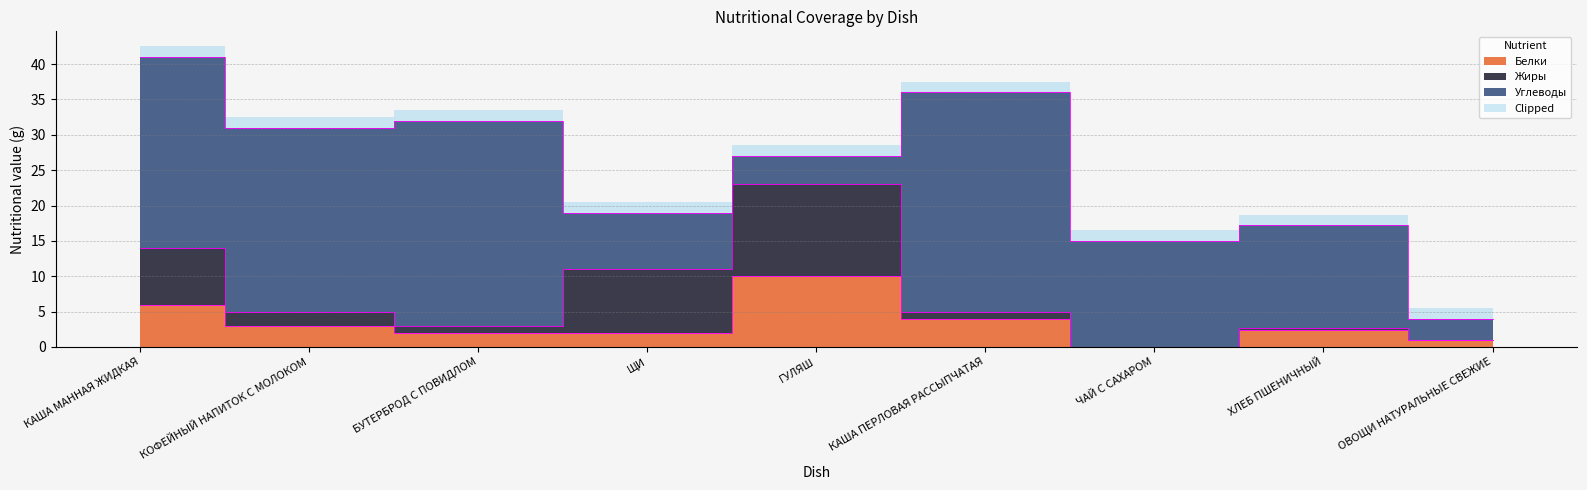

The value of Белки at КОФЕЙНЫЙ НАПИТОК С МОЛОКОМ is 3.0. True or false?

True